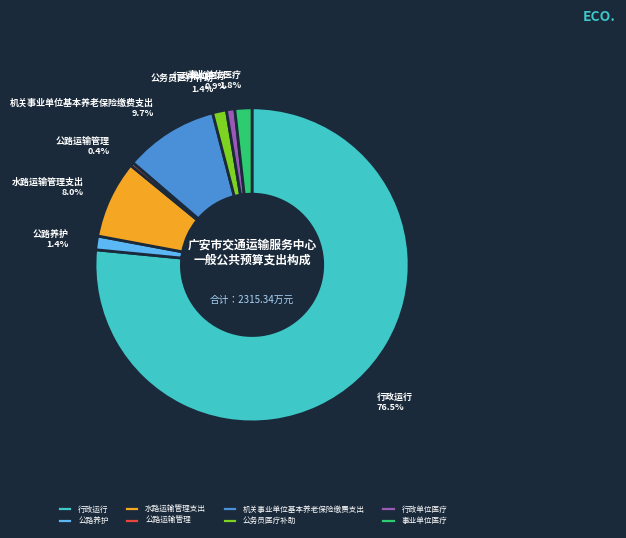

How many slices are in this pie chart?

8